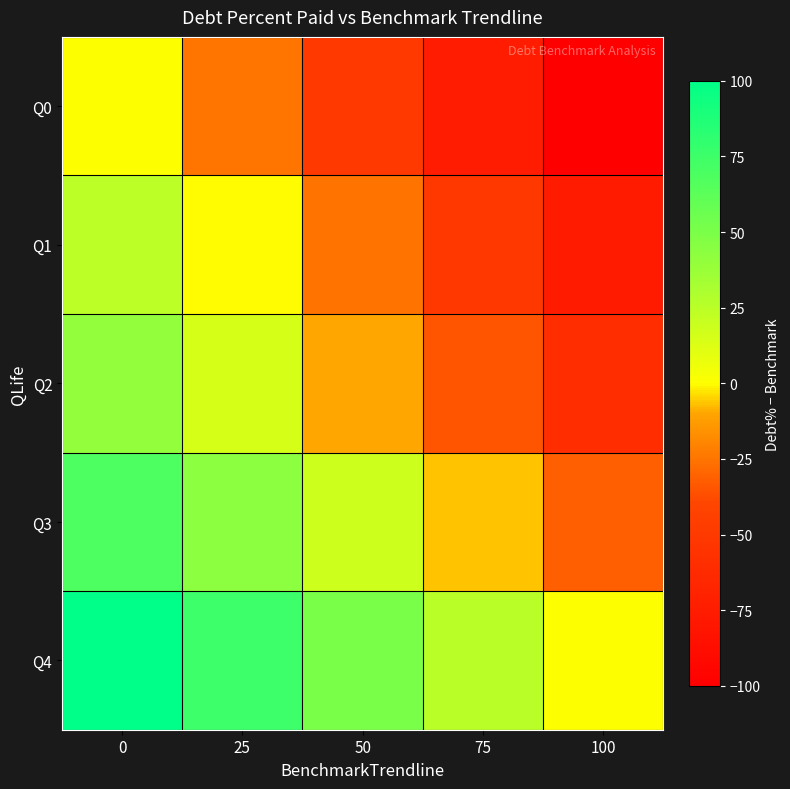

Reading left to right, list all the values displayed in this chart.

Q0: 0=0.0	25=-25.0	50=-50.0	75=-75.0	100=-100.0
Q1: 0=24.5	25=-0.5	50=-25.5	75=-50.5	100=-75.5
Q2: 0=40.1	25=15.1	50=-9.9	75=-34.9	100=-59.9
Q3: 0=68.1	25=43.1	50=18.1	75=-6.9	100=-31.9
Q4: 0=100.0	25=75.0	50=50.0	75=25.0	100=0.0